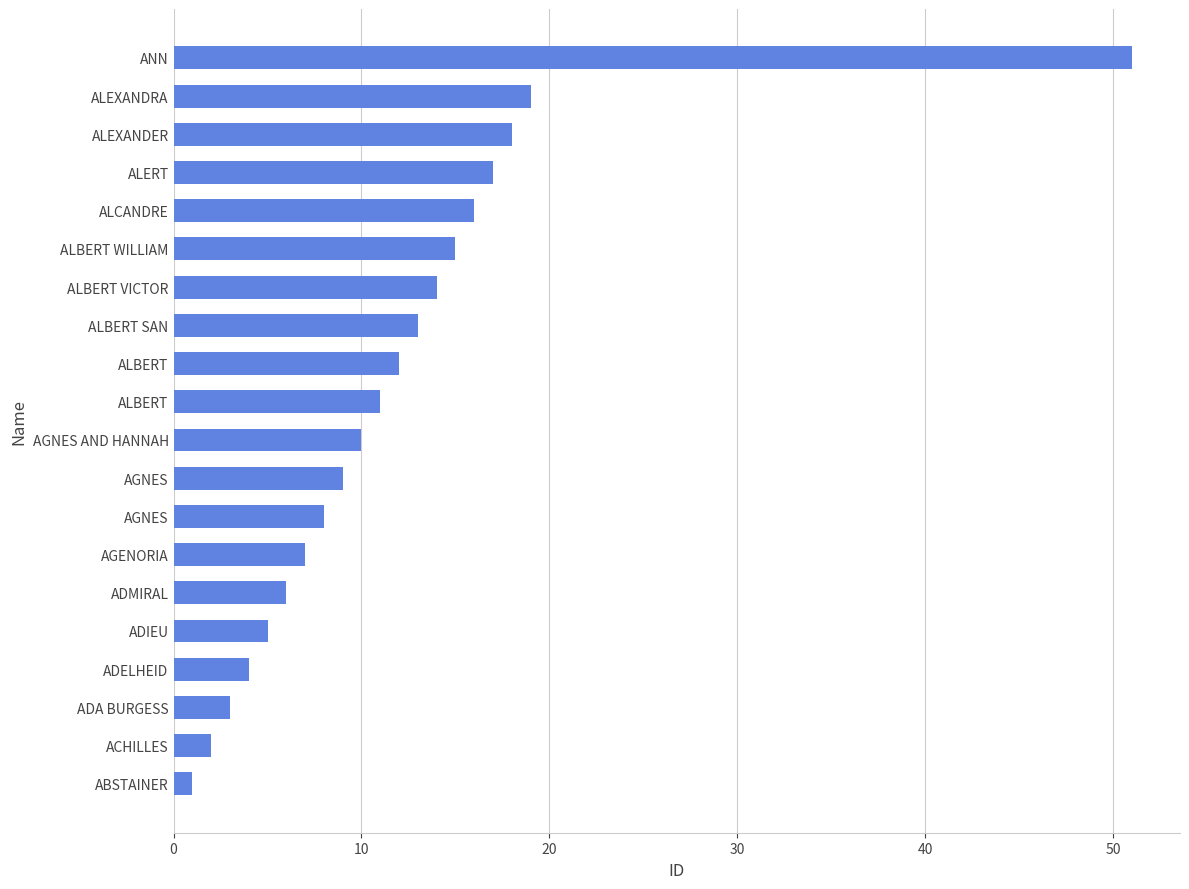

Are the bars horizontal?

Yes